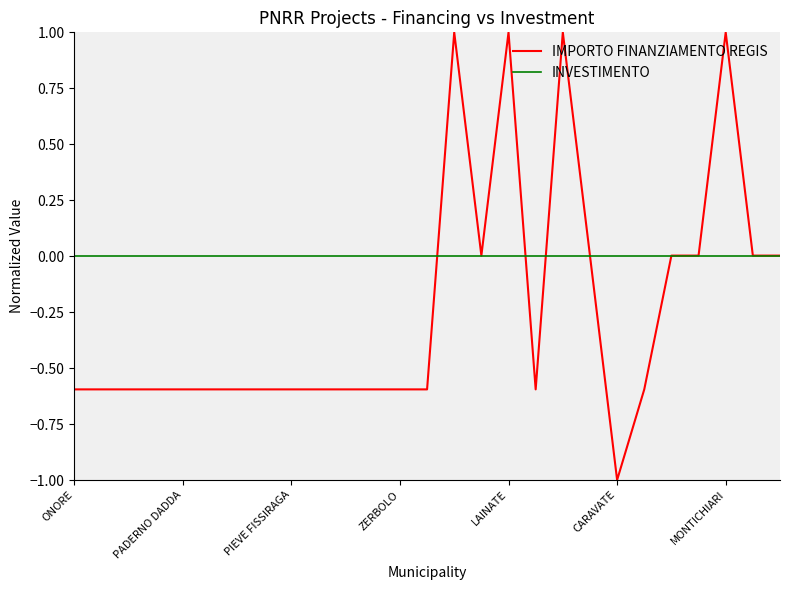

What is the maximum value for IMPORTO FINANZIAMENTO REGIS?

1.0